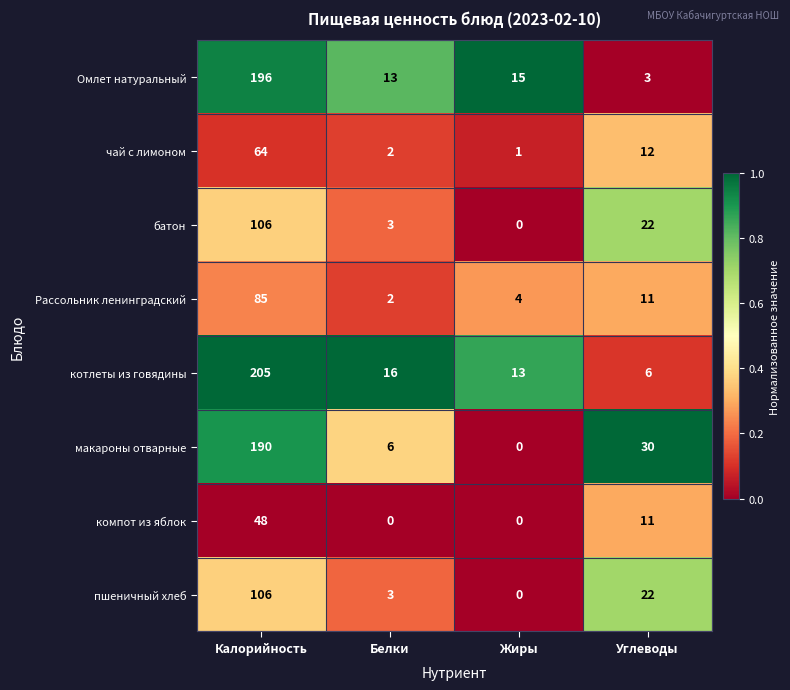

Where is батон nearest to the value 53?

Углеводы